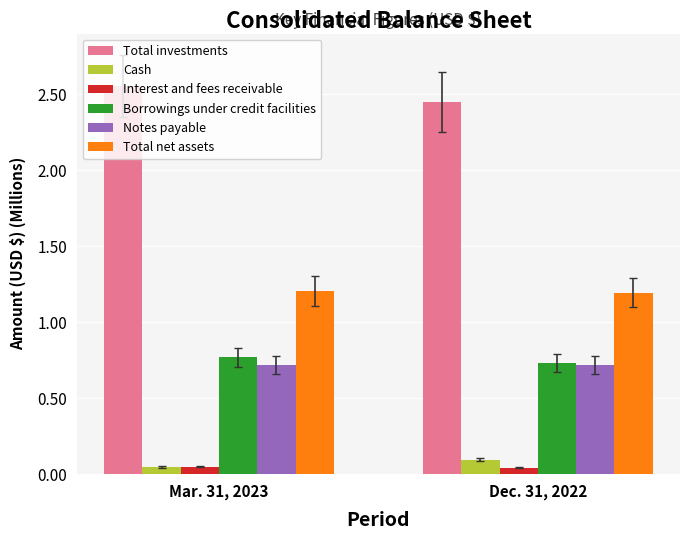

Which category has the lowest value in the Total investments series?

Dec. 31, 2022